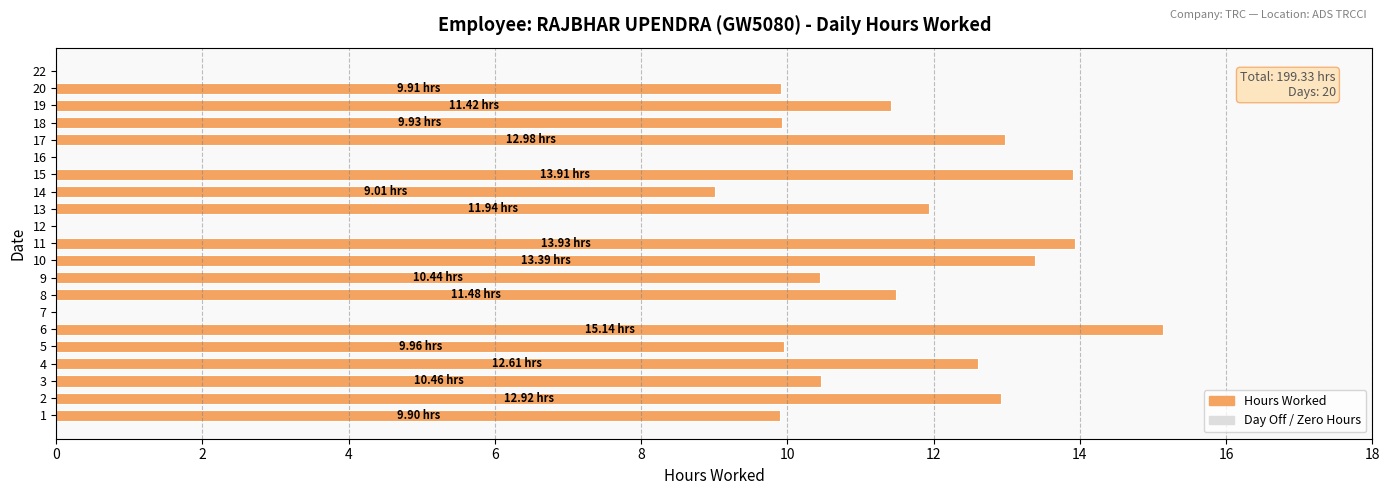

At which category does the chart reach its peak across all series?

6